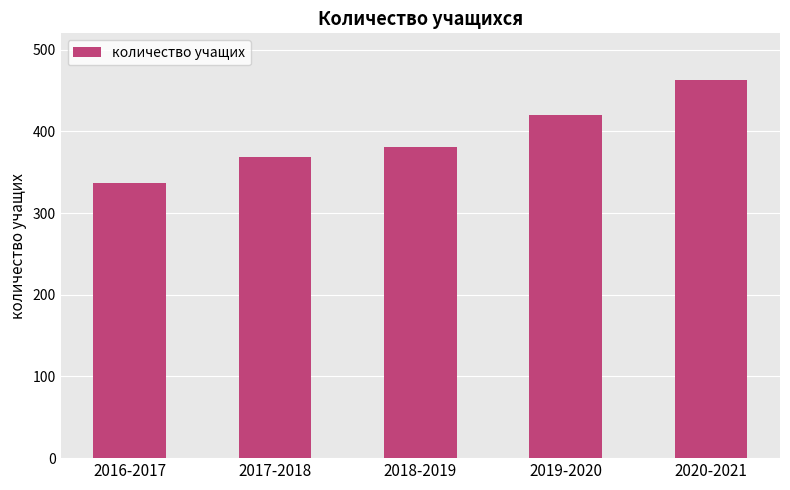

What is the ratio of the value at 2016-2017 to the value at 2018-2019?

0.9